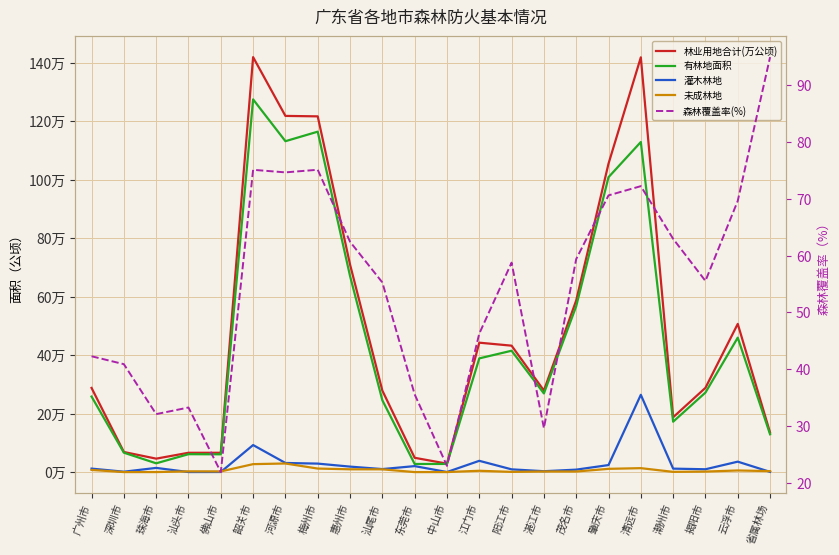

What are all the series names shown in the legend?

林业用地合计(万公顷), 有林地面积, 灌木林地, 未成林地, 森林覆盖率(%)